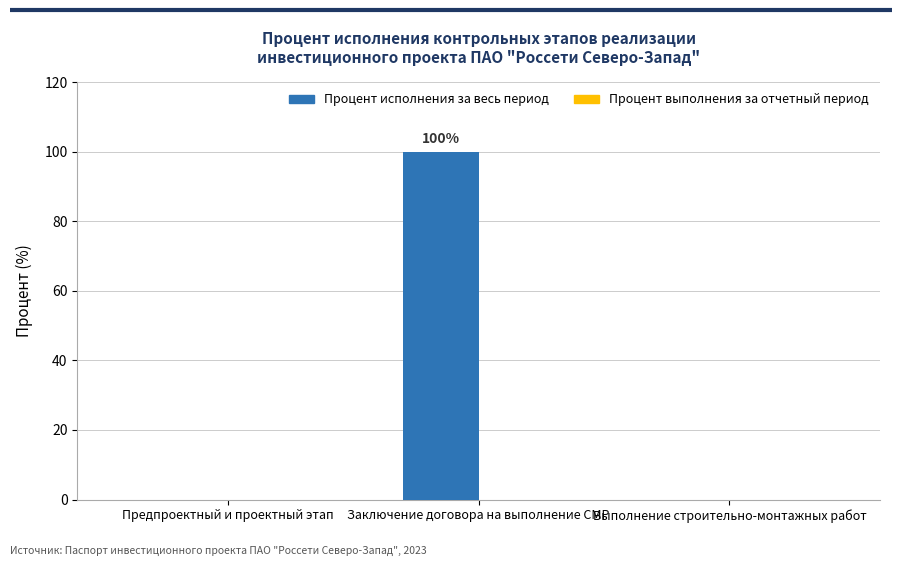

Are the bars horizontal?

No